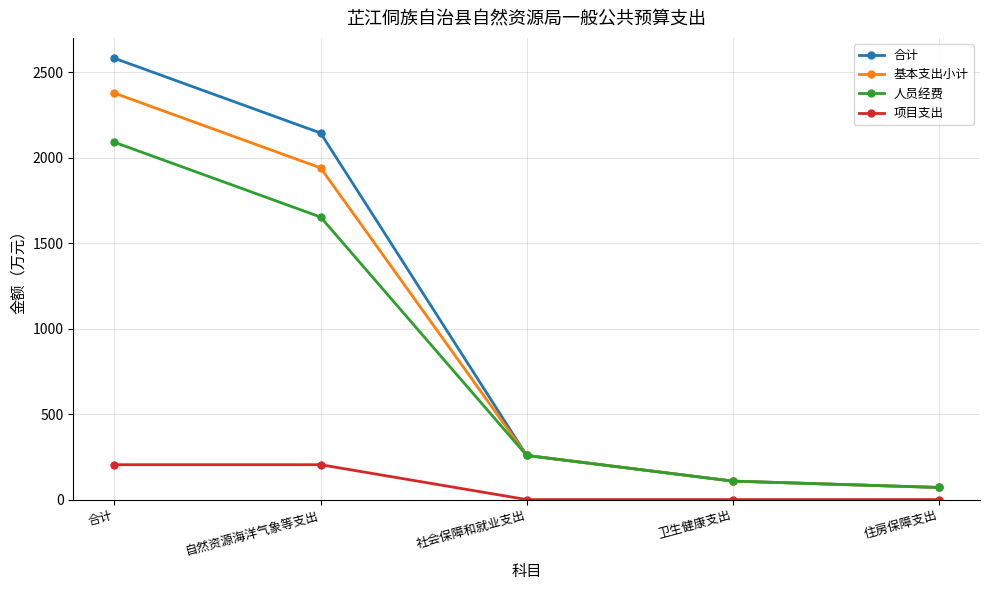

Where is 基本支出小计 nearest to the value 1223?

自然资源海洋气象等支出